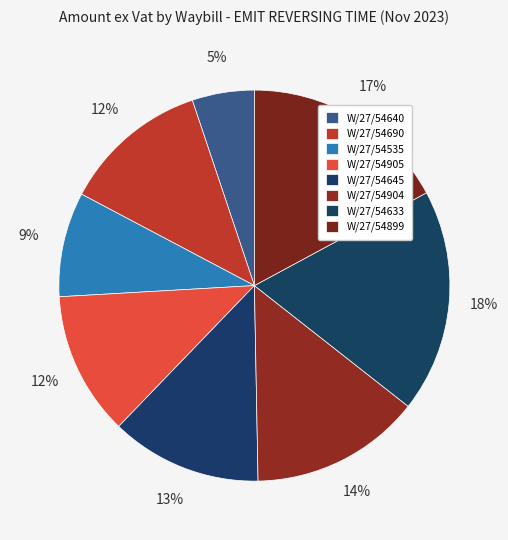

Which slice is the smallest?

W/27/54640